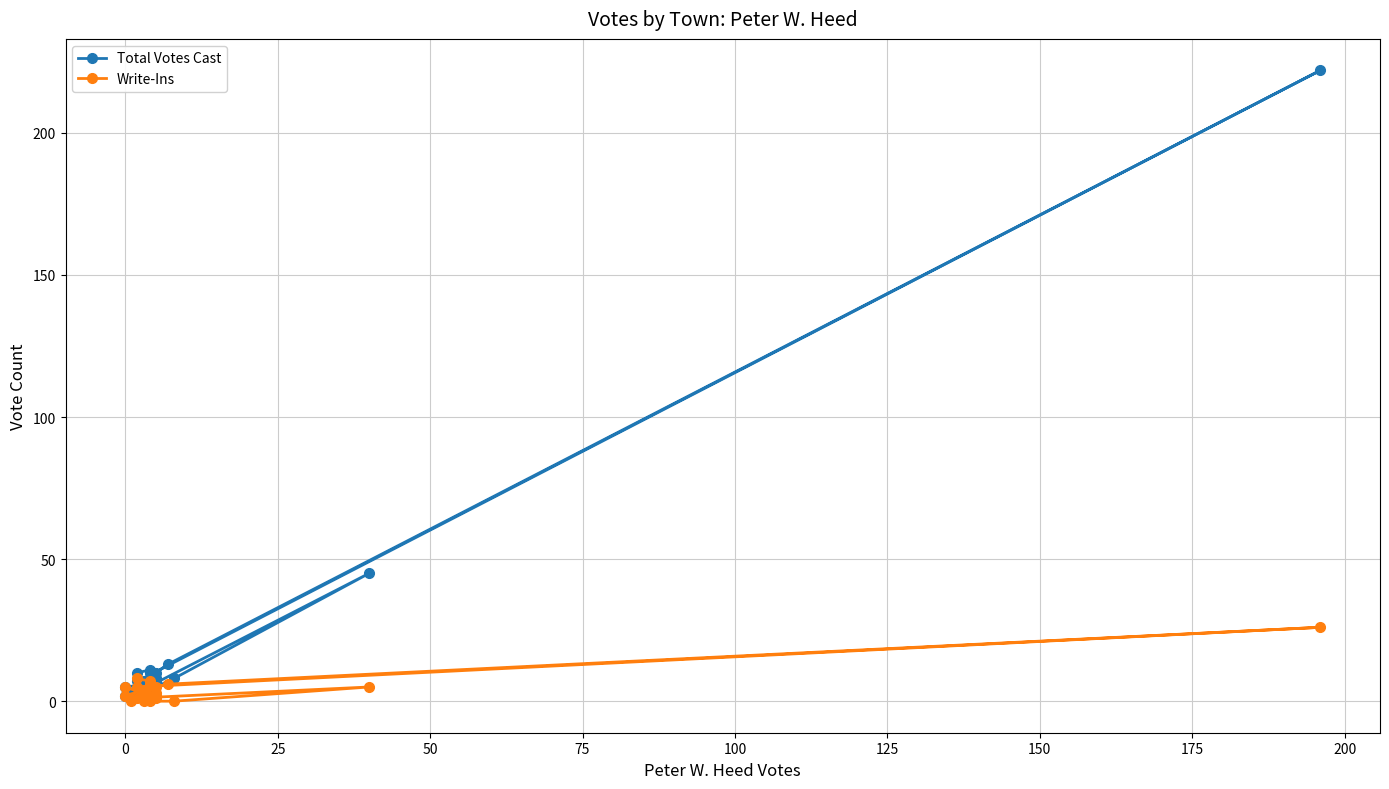

Reading left to right, what are all the values shown in this chart?

Total Votes Cast: 2	10	2	5	6	7	7	13	222	7	6	3	6	10	1	3	4	8	45	2	8	11	10
Write-Ins: 1	5	2	5	2	2	4	6	26	5	3	0	1	6	0	1	0	0	5	1	3	7	8